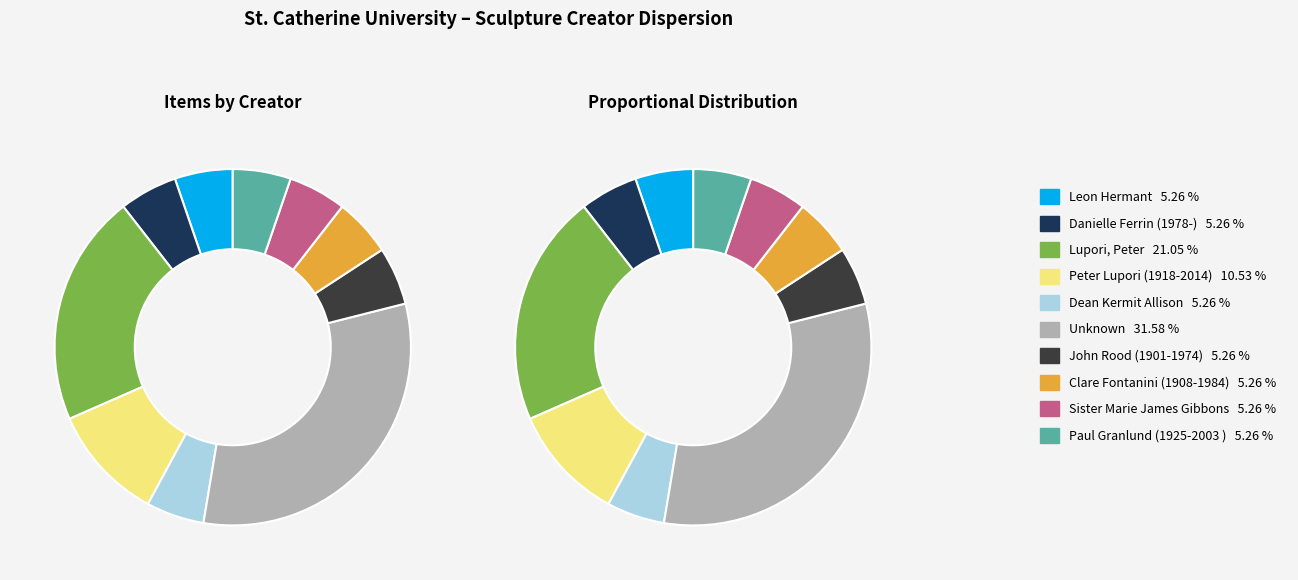

True or false: John Rood (1901-1974) accounts for 1% of the total.

False